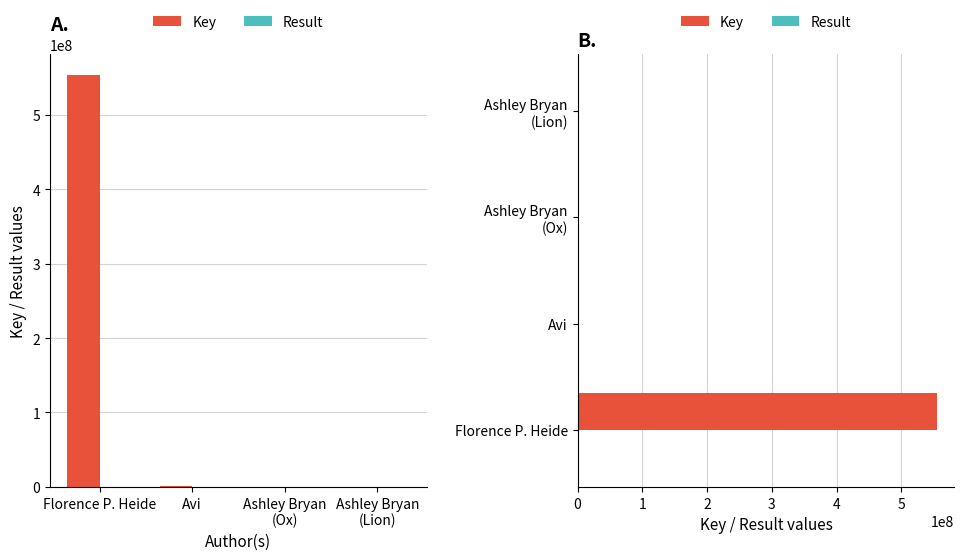

Is the value of Key at Florence P. Heide greater than the value of Result at Ashley Bryan
(Ox)?

Yes